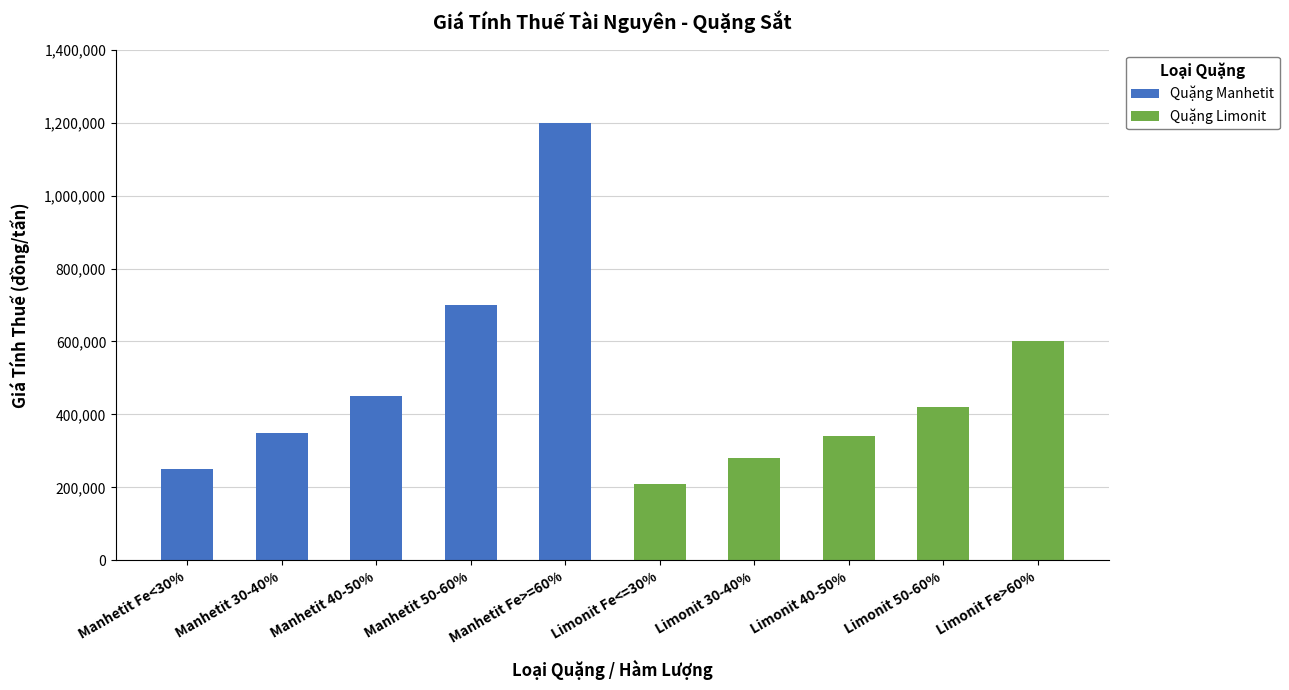

How many data points does each series have?

10